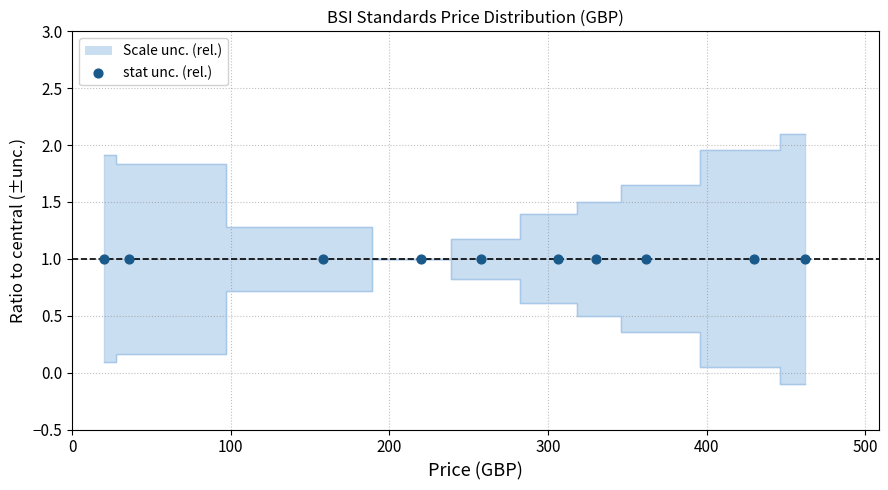

What is the total value across all series at 220?

2.0